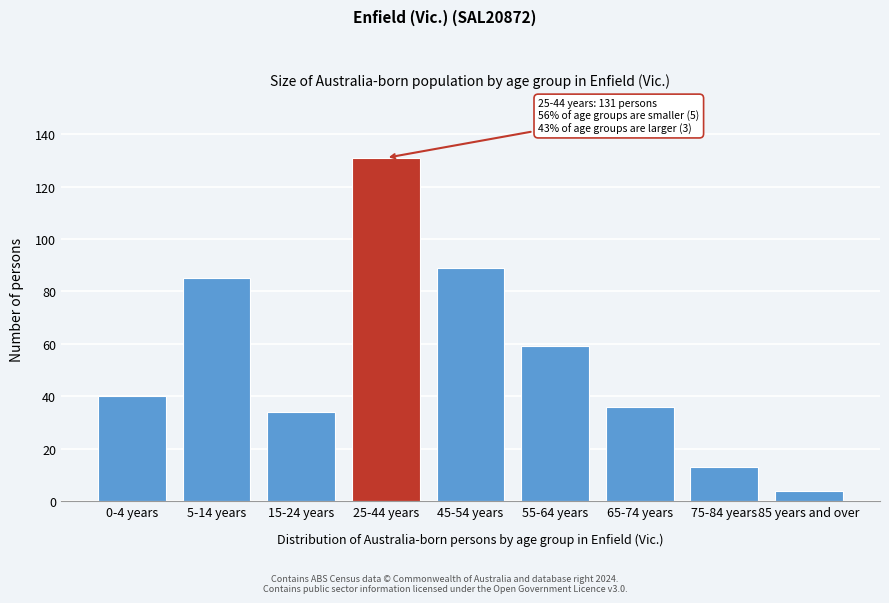

Reading right to left, extract all data points from this chart.

85 years and over=4	75-84 years=13	65-74 years=36	55-64 years=59	45-54 years=89	25-44 years=131	15-24 years=34	5-14 years=85	0-4 years=40